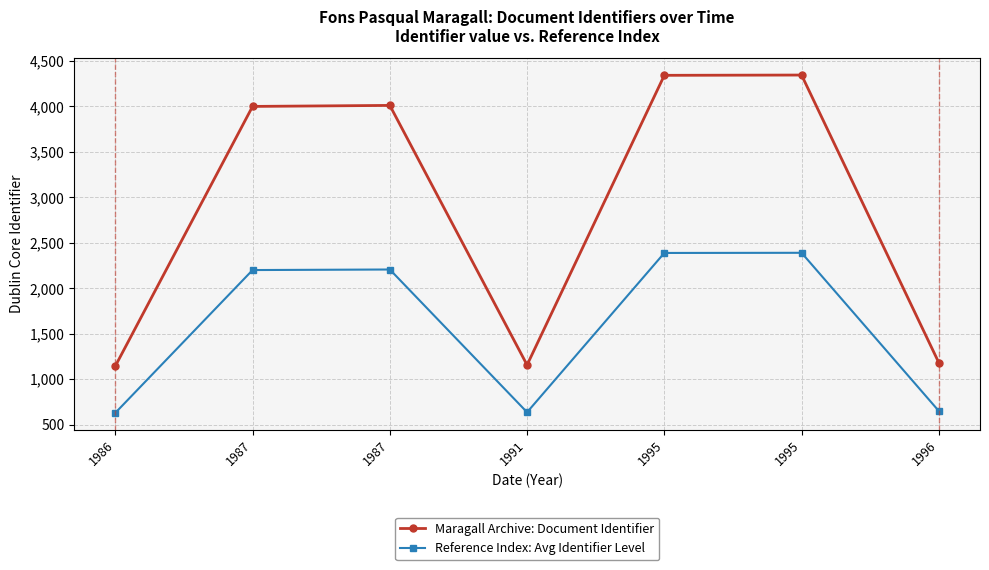

How many lines are shown in the chart?

2